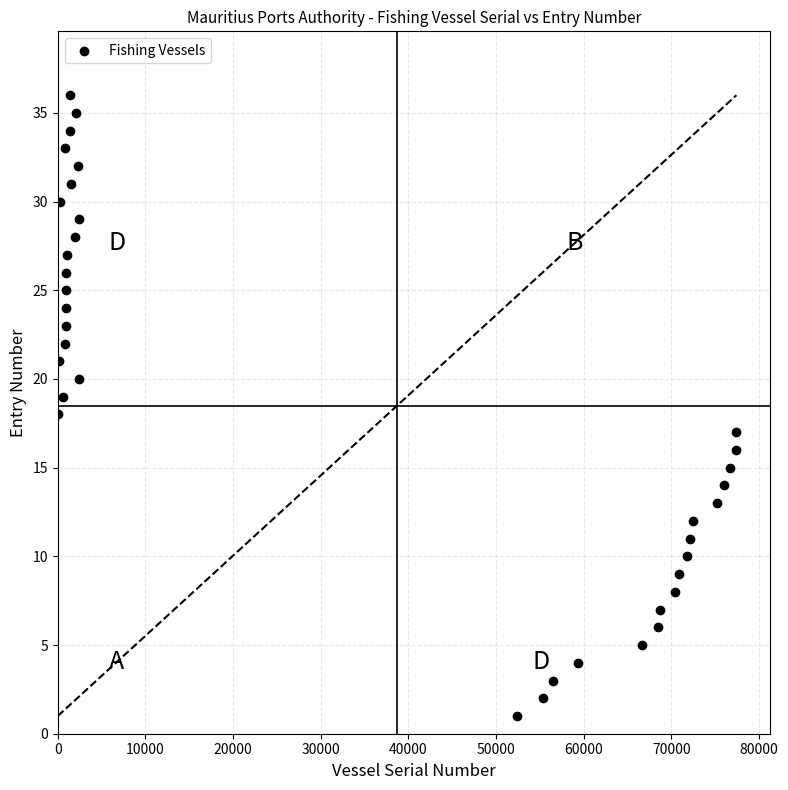

What is the range of X values (max minus min)?

77410